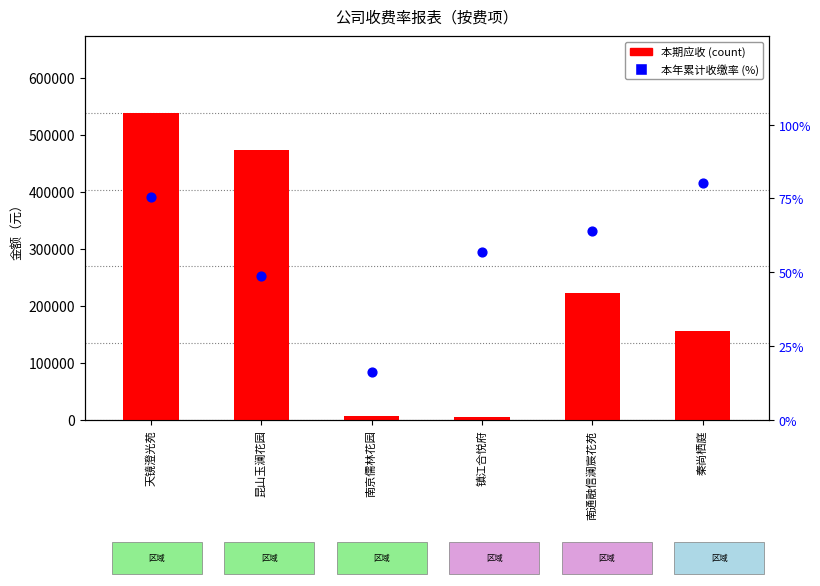

Which series has the largest total across all categories?

本期应收